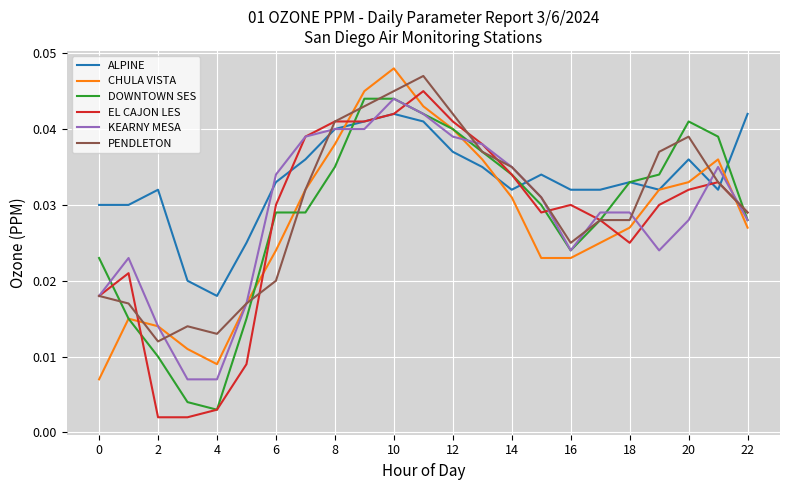

Which series has the largest range (max minus min)?

EL CAJON LES